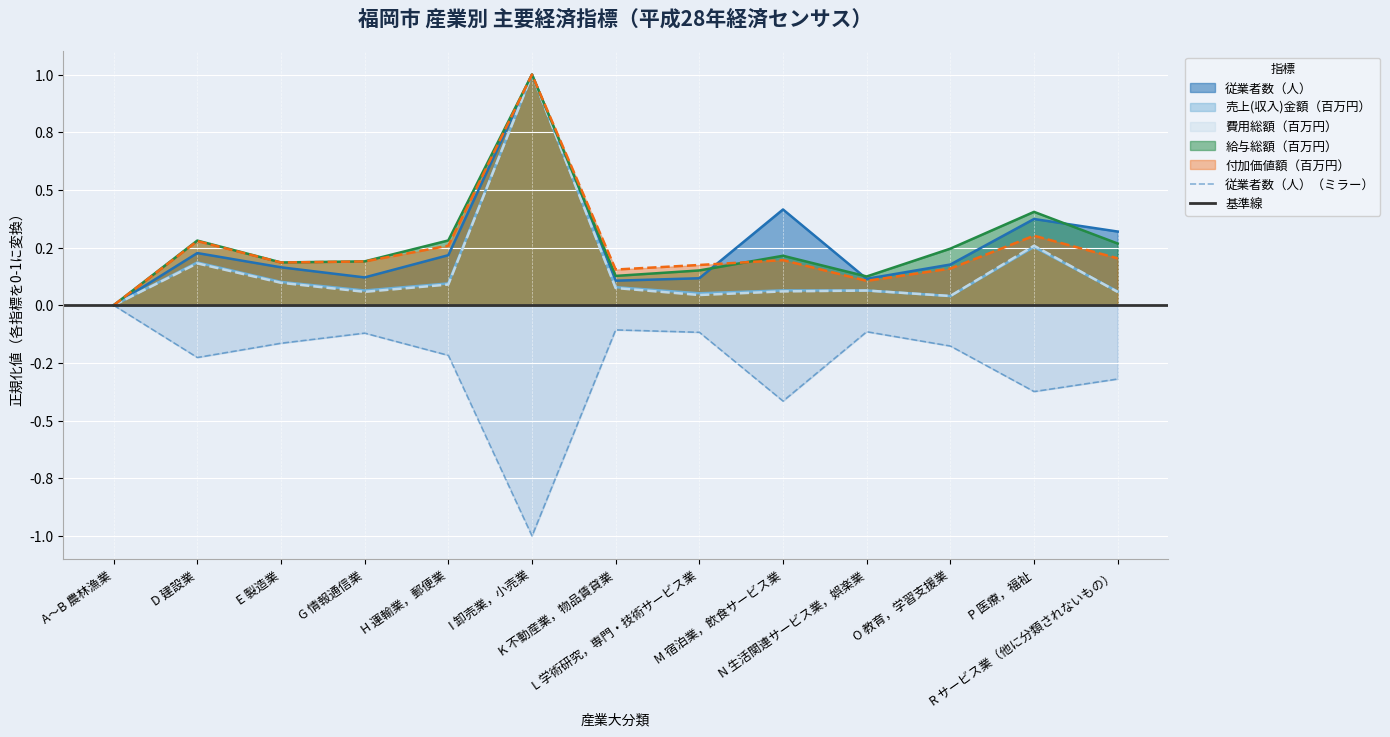

What is the average value of the 売上(収入)金額（百万円） series?

0.2